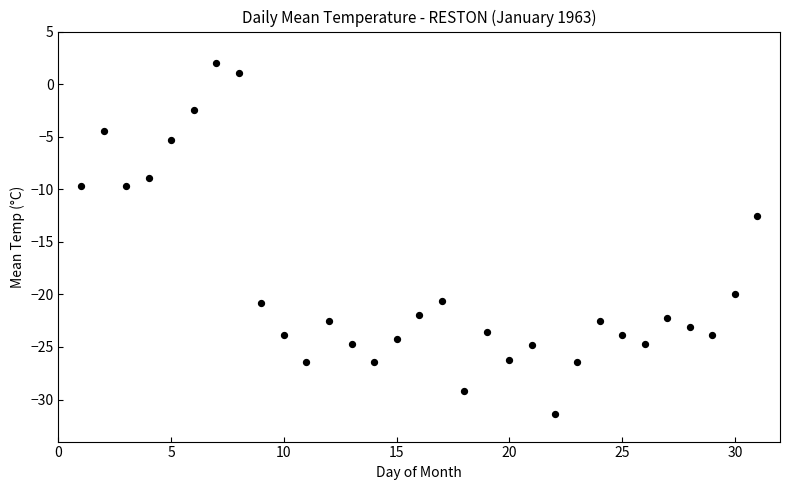

What Y value in the scatter plot is closest to -14?

-12.5